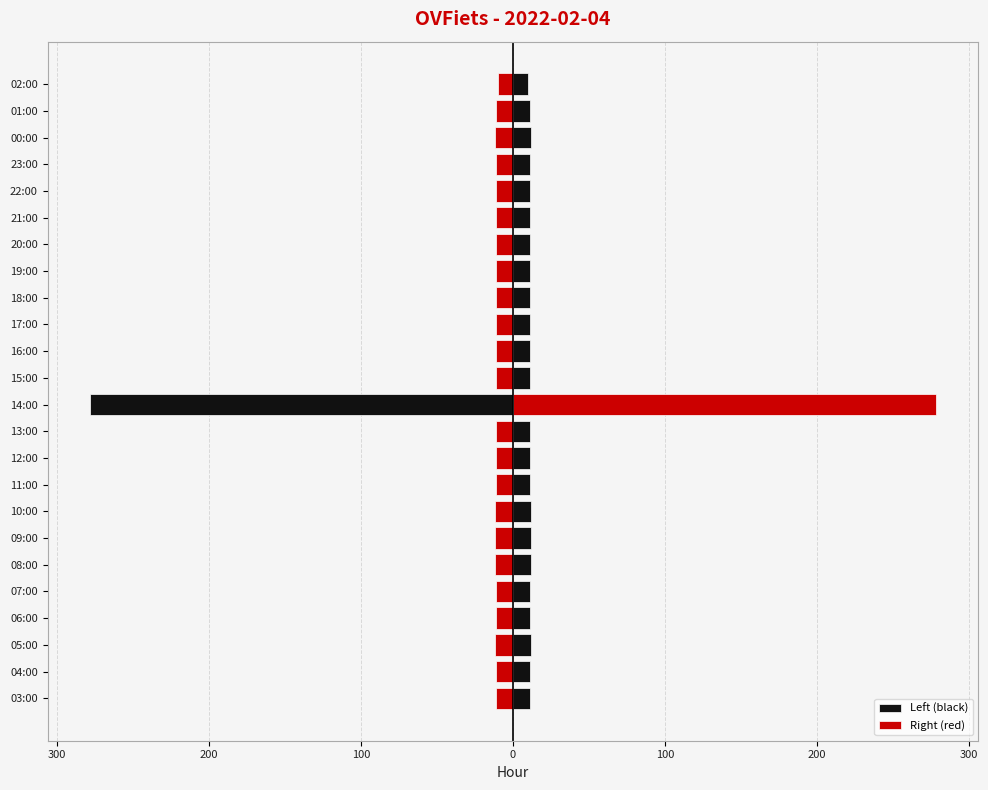

At how many categories does at least one series exceed 16?

1